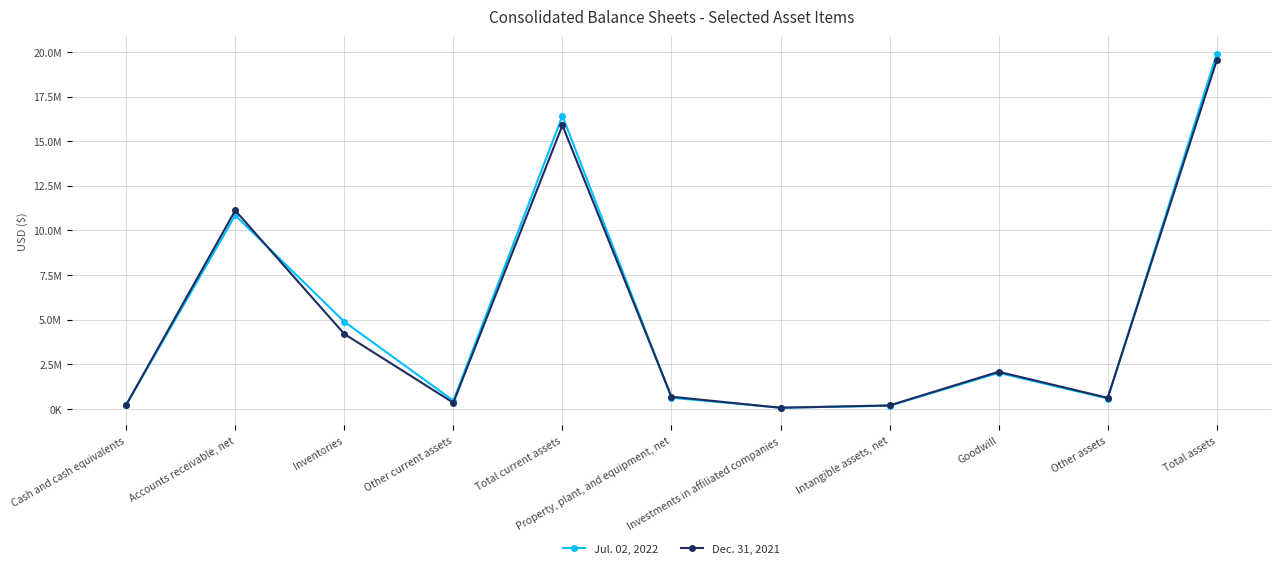

What is the difference between the highest and lowest values at Total current assets?

531109